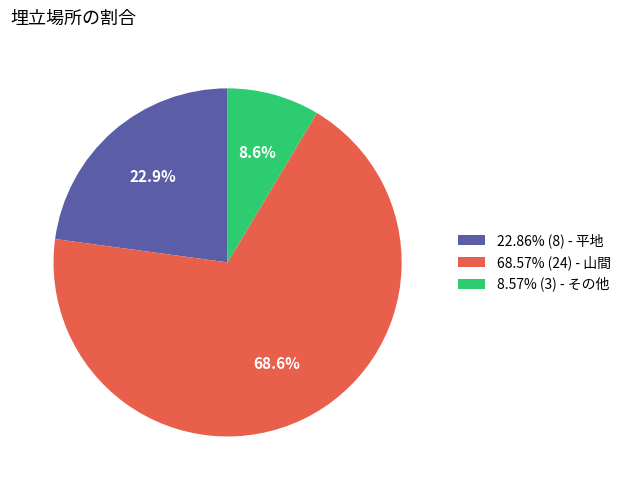

Approximately how many times larger is the value at 22.86% (8) - 平地 compared to 8.57% (3) - その他?

2.7